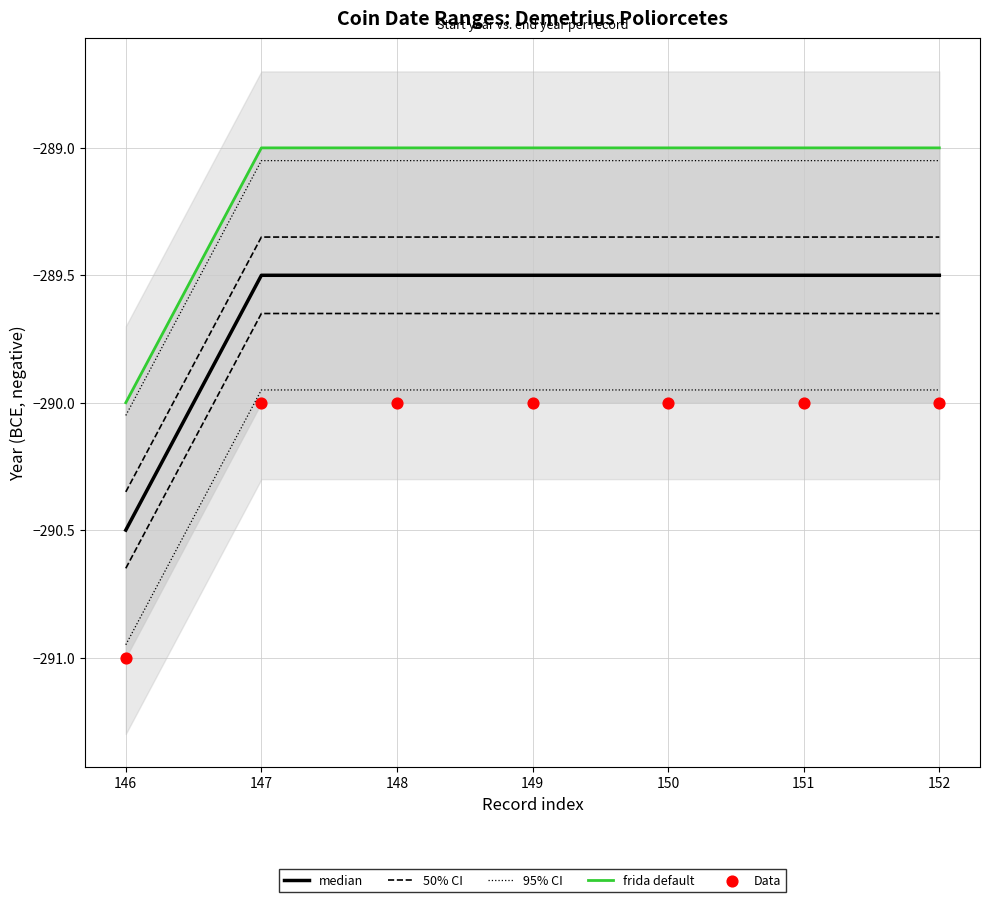

What are all the series names shown in the legend?

median, 50% CI, 95% CI, frida default, Data